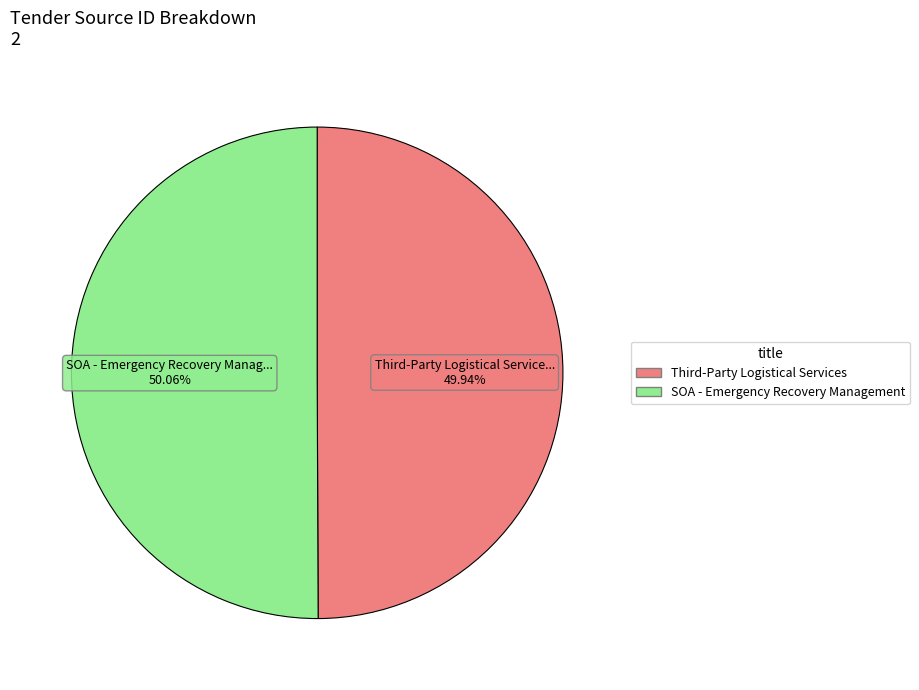

Count the number of slices in the pie.

2